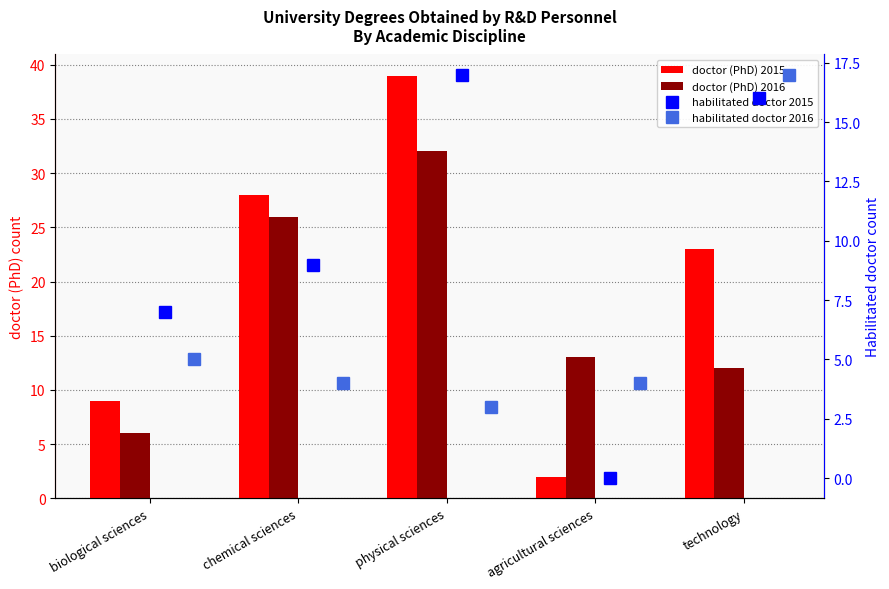

What are all the series names shown in the legend?

doctor (PhD) 2015, doctor (PhD) 2016, habilitated doctor 2015, habilitated doctor 2016